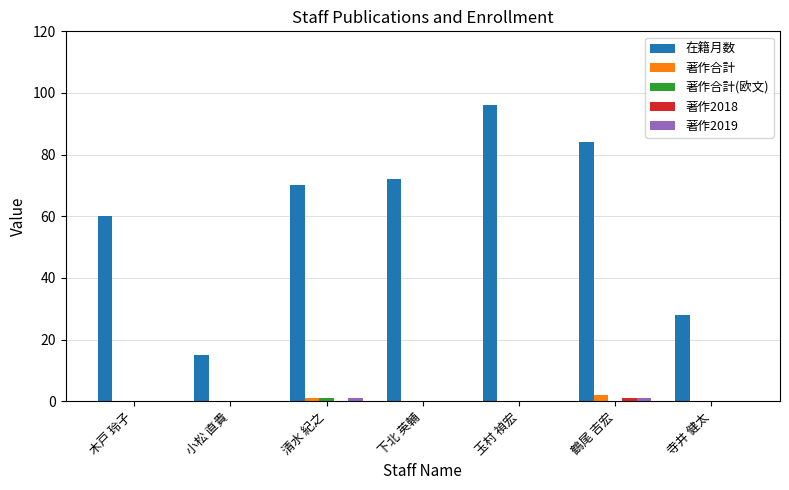

How many data points does each series have?

7